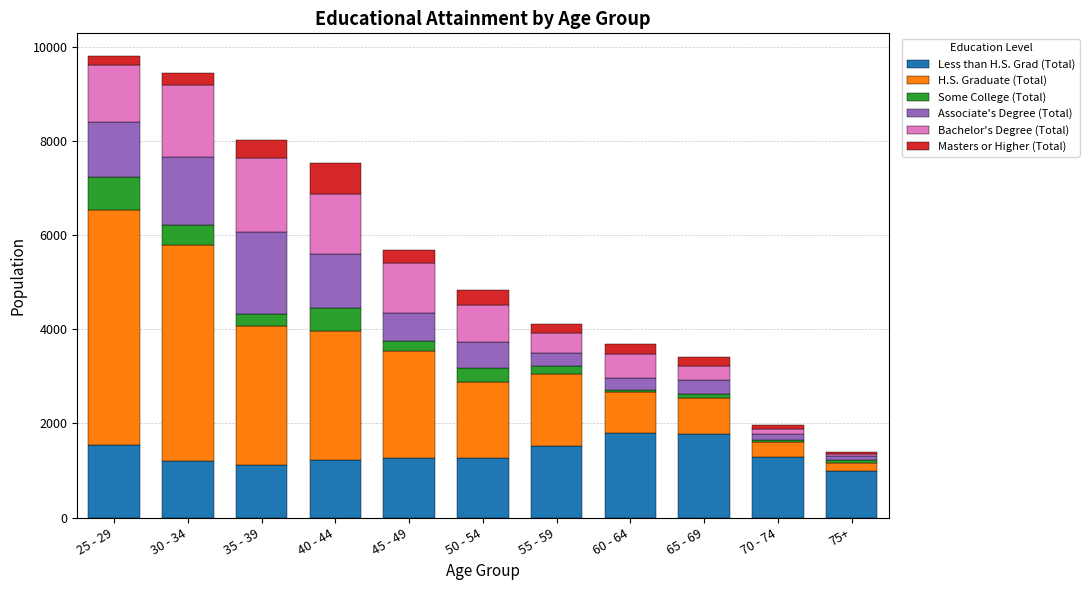

What is the maximum value for Less than H.S. Grad (Total)?

1805